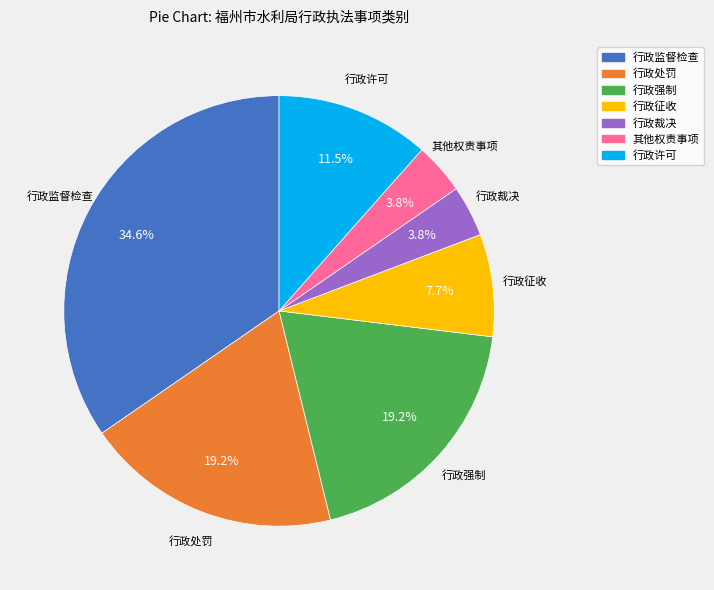

Is 行政监督检查 the majority of the pie?

No